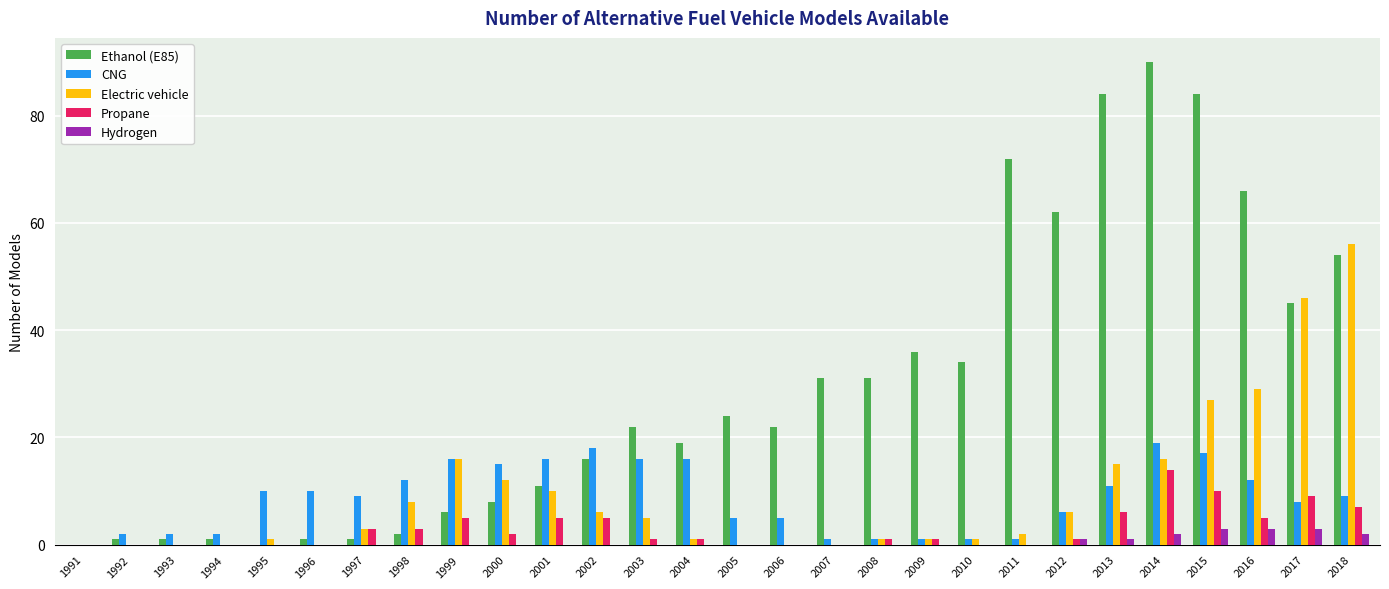

Which series has the widest spread of values?

Ethanol (E85)